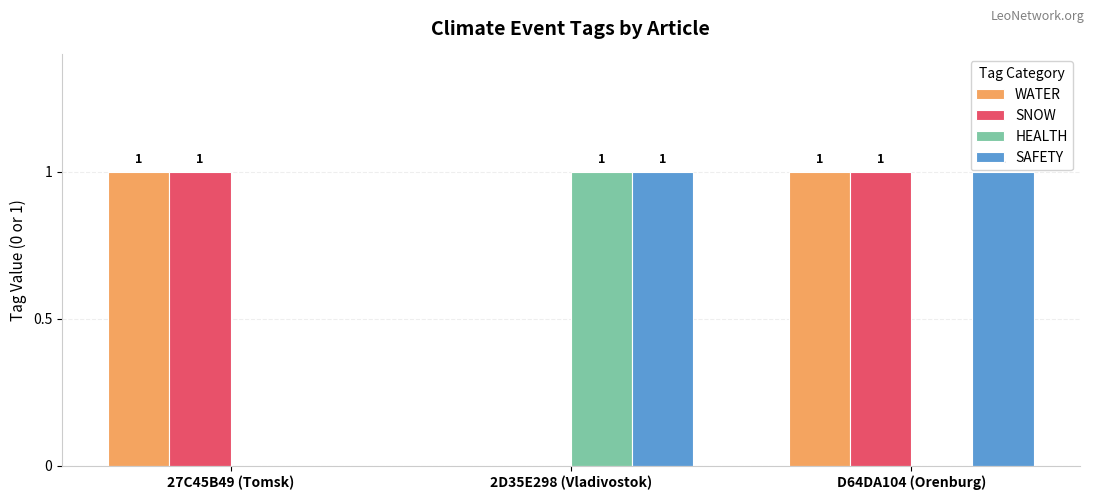

What is the total value across all series at D64DA104 (Orenburg)?

3